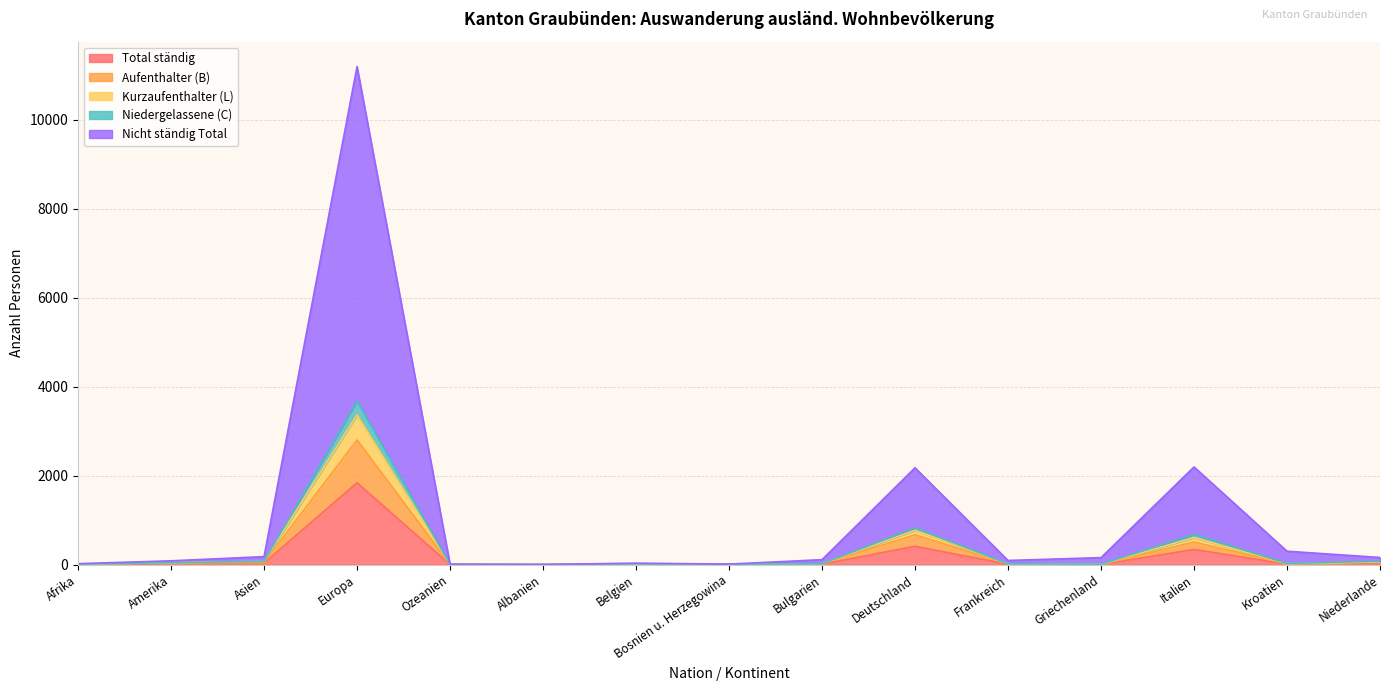

Is it true that Niedergelassene (C) equals 4 at Albanien?

False